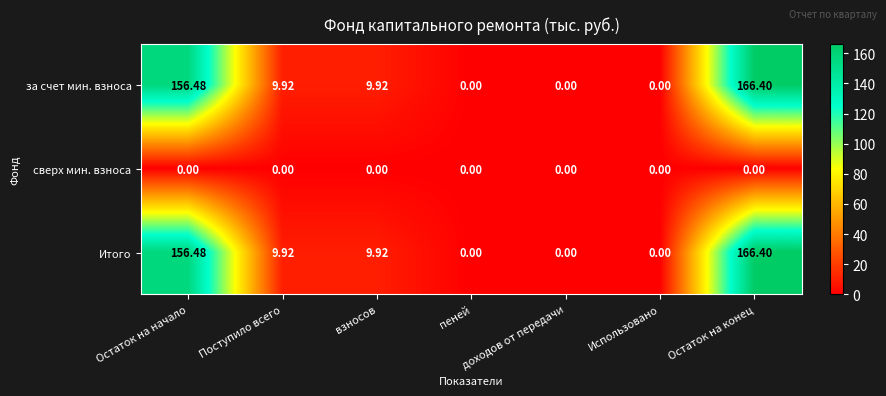

At which category is the sum across all series the highest?

Остаток на конец